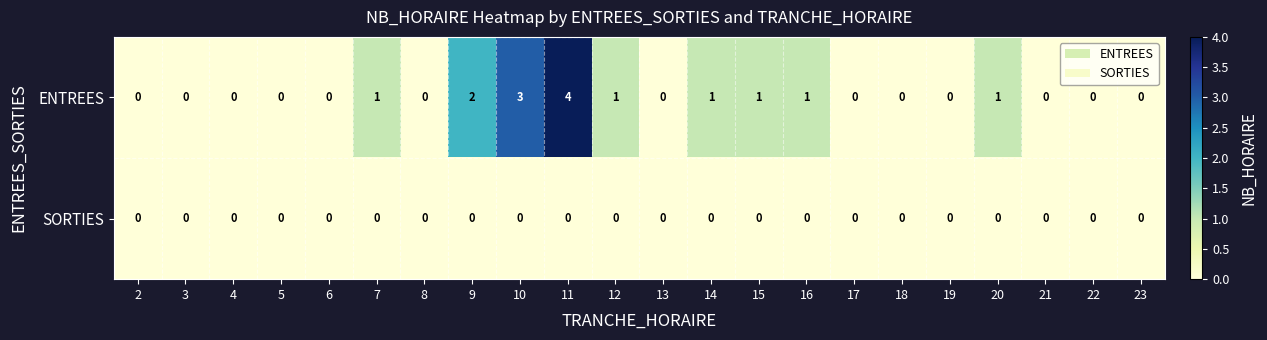

Rank the series by their average value, from highest to lowest.

ENTREES, SORTIES